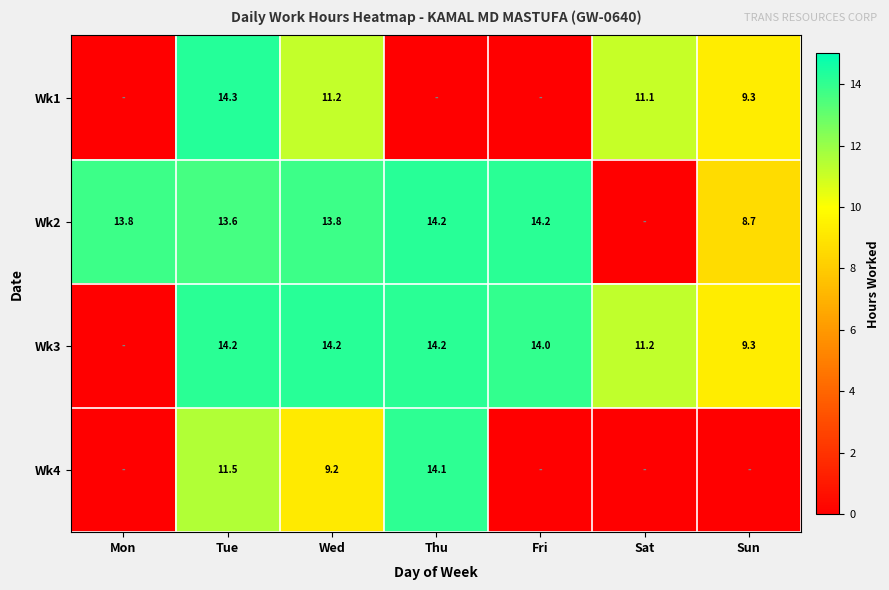

Is the value of Wk4 at Wed greater than the value of Wk3 at Wed?

No